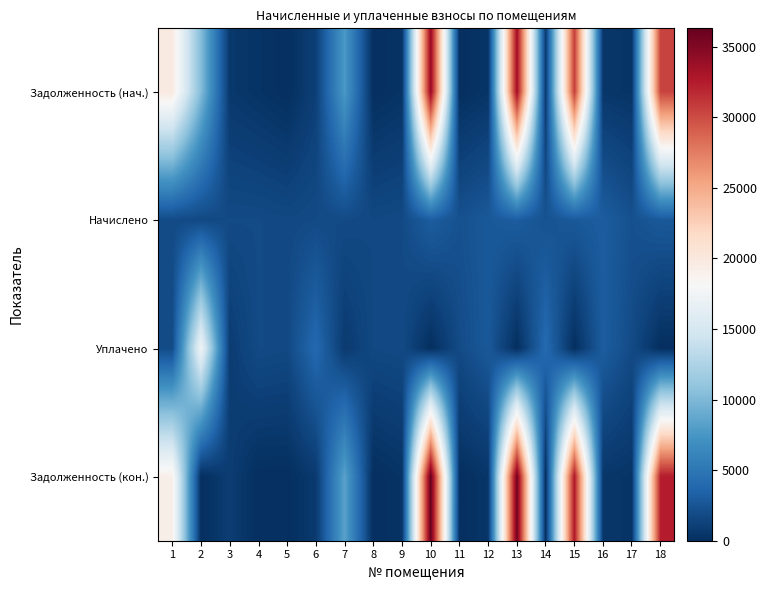

List the labels in order of Задолженность (нач.) value, largest first.

10, 13, 15, 18, 1, 2, 7, 6, 14, 3, 16, 12, 17, 4, 9, 5, 8, 11